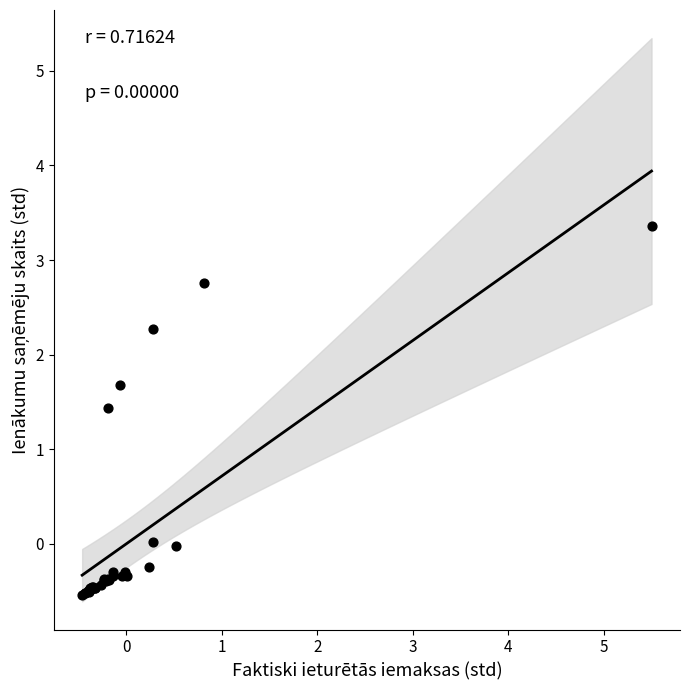

What Y value in the scatter plot is closest to 1?

1.4